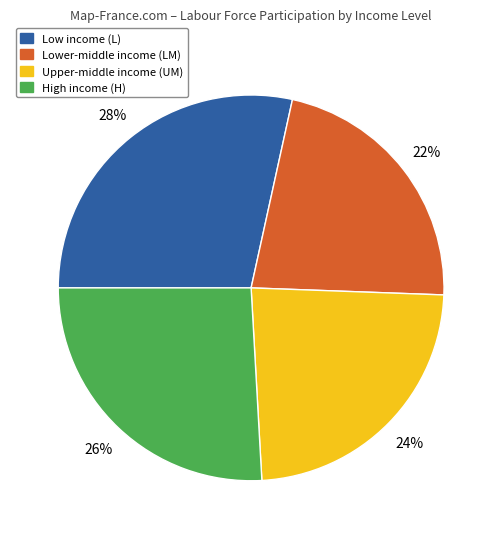

Count the number of slices in the pie.

4